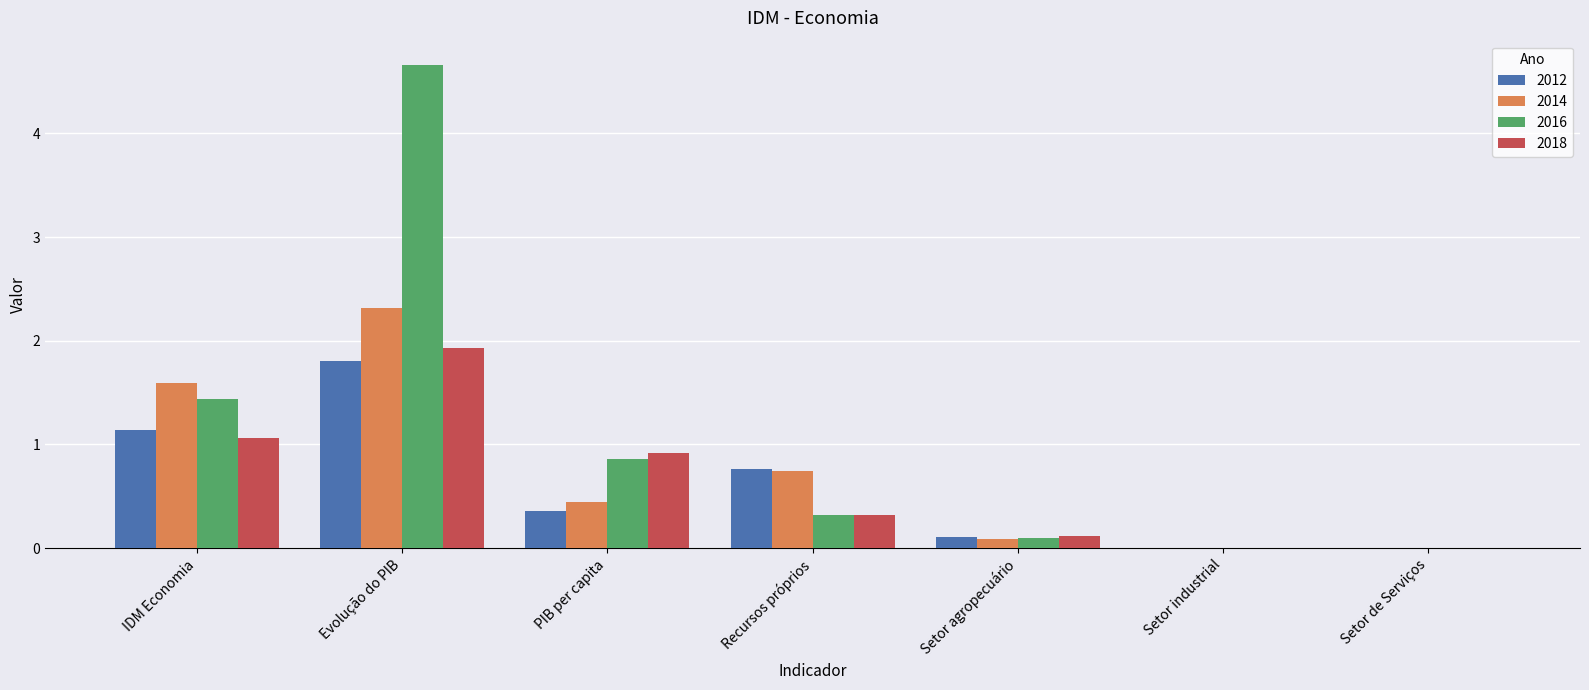

Between IDM Economia and PIB per capita, which series saw the biggest shift?

2014